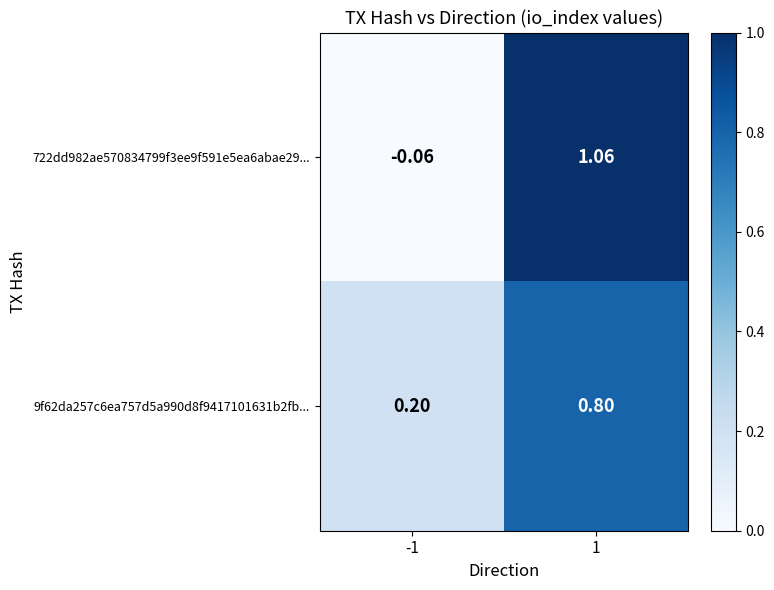

Rank the series at -1 from lowest to highest value.

722dd982ae570834799f3ee9f591e5ea6abae29..., 9f62da257c6ea757d5a990d8f9417101631b2fb...